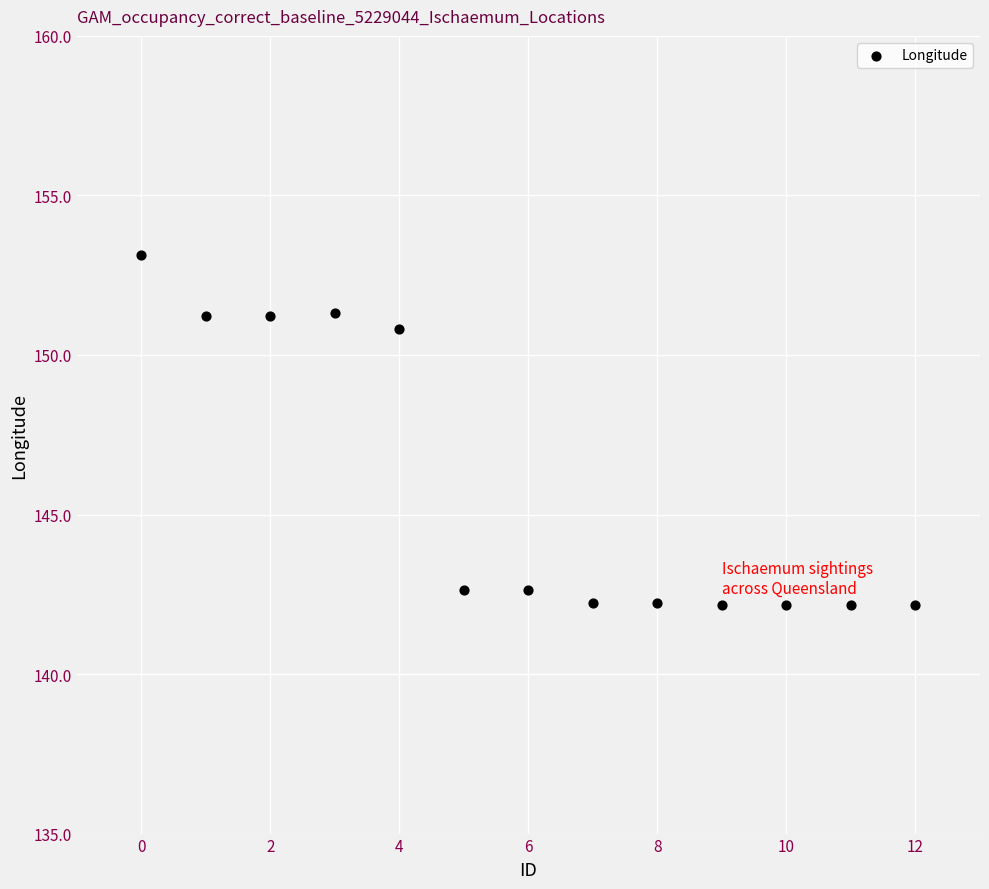

What Y value in the scatter plot is closest to 147?

150.8